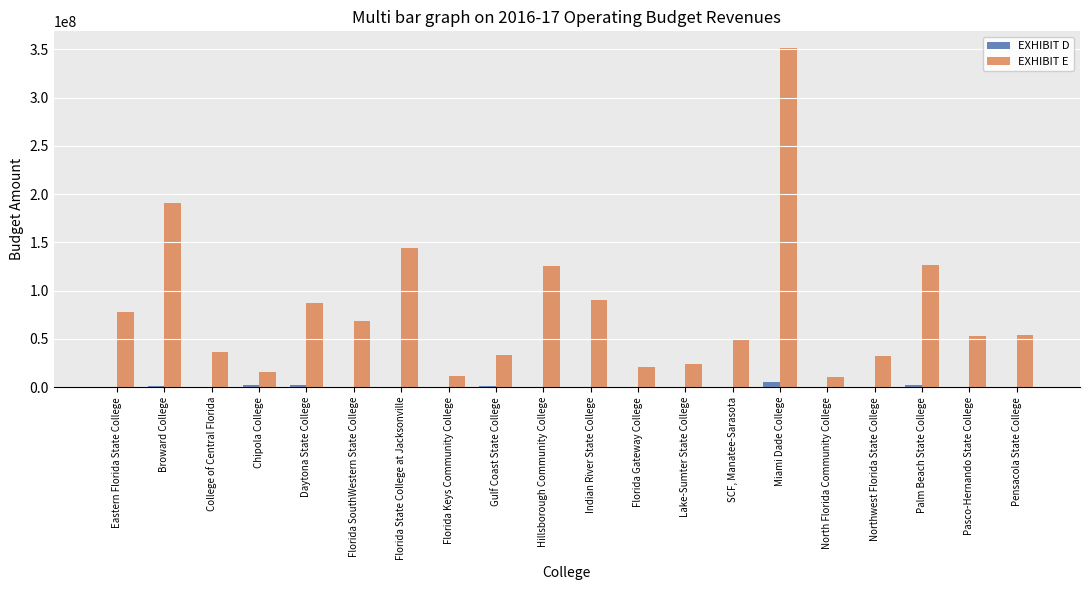

Which series has the widest spread of values?

EXHIBIT E